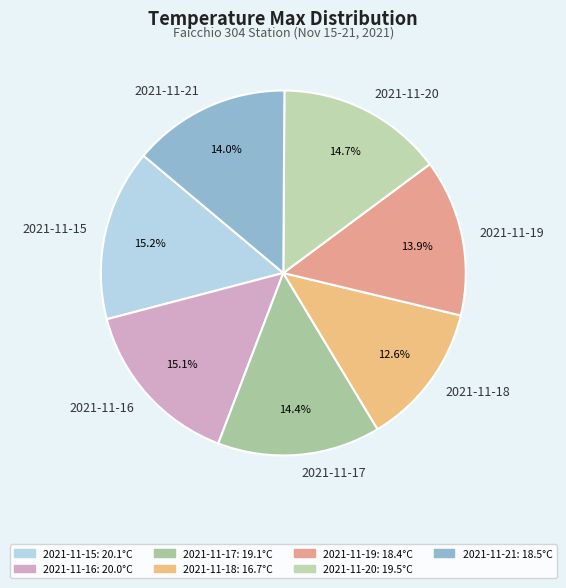

True or false: 2021-11-18 accounts for 13% of the total.

True